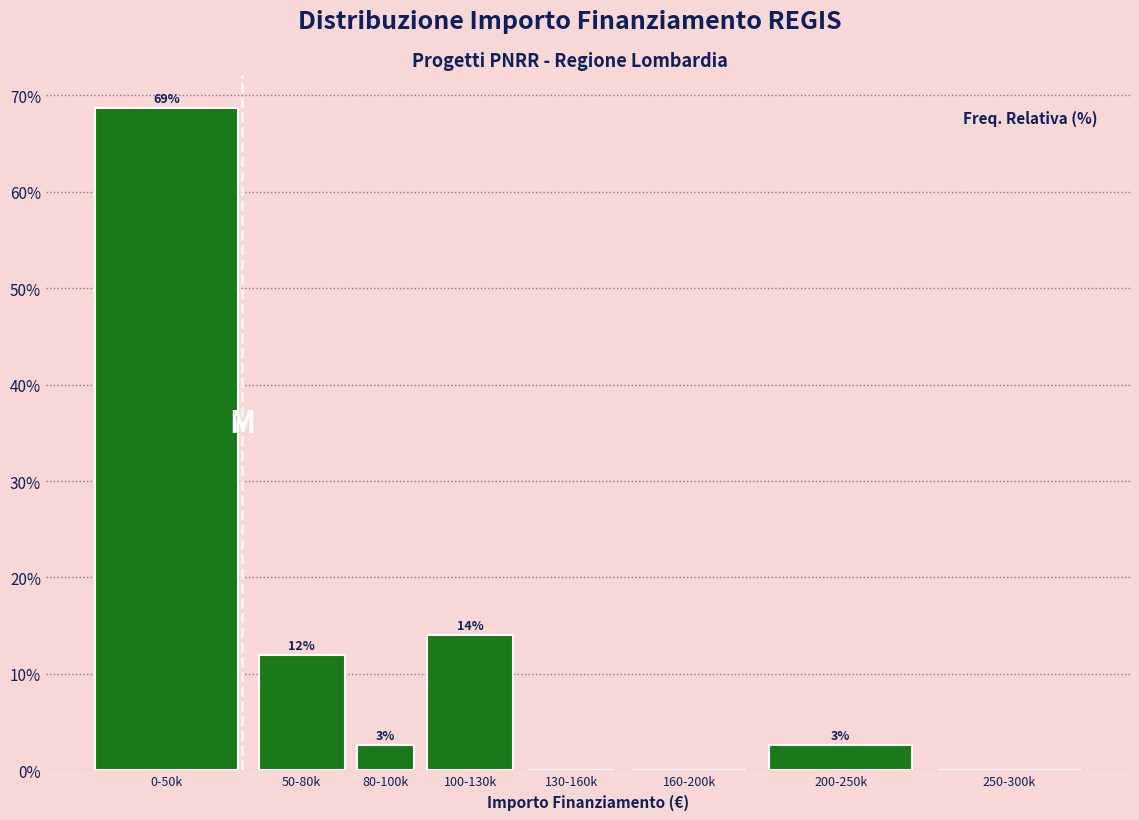

The chart shows a value of 0.0 at 160-200k. True or false?

True